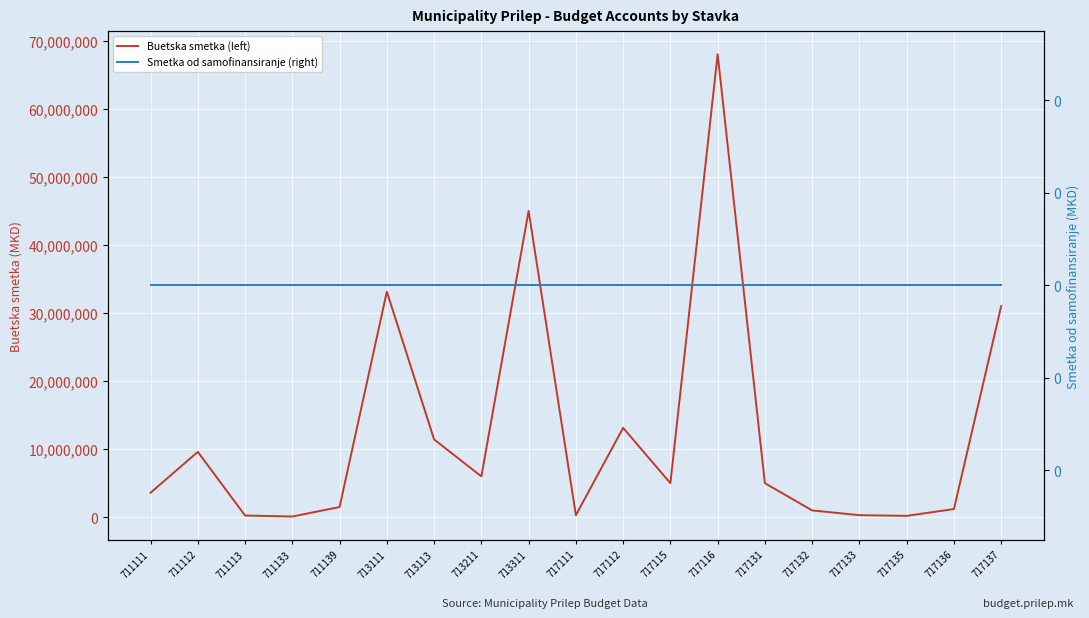

Reading left to right, transcribe all the data shown in this chart.

Buetska smetka (left): 711111=3600000	711112=9600000	711113=250000	711133=100000	711139=1500000	713111=33132000	713113=11422000	713211=6000000	713311=45000000	717111=300000	717112=13123000	717115=5000000	717116=68000000	717131=5000000	717132=1000000	717133=300000	717135=200000	717136=1200000	717137=31000000
Smetka od samofinansiranje (right): 711111=0	711112=0	711113=0	711133=0	711139=0	713111=0	713113=0	713211=0	713311=0	717111=0	717112=0	717115=0	717116=0	717131=0	717132=0	717133=0	717135=0	717136=0	717137=0